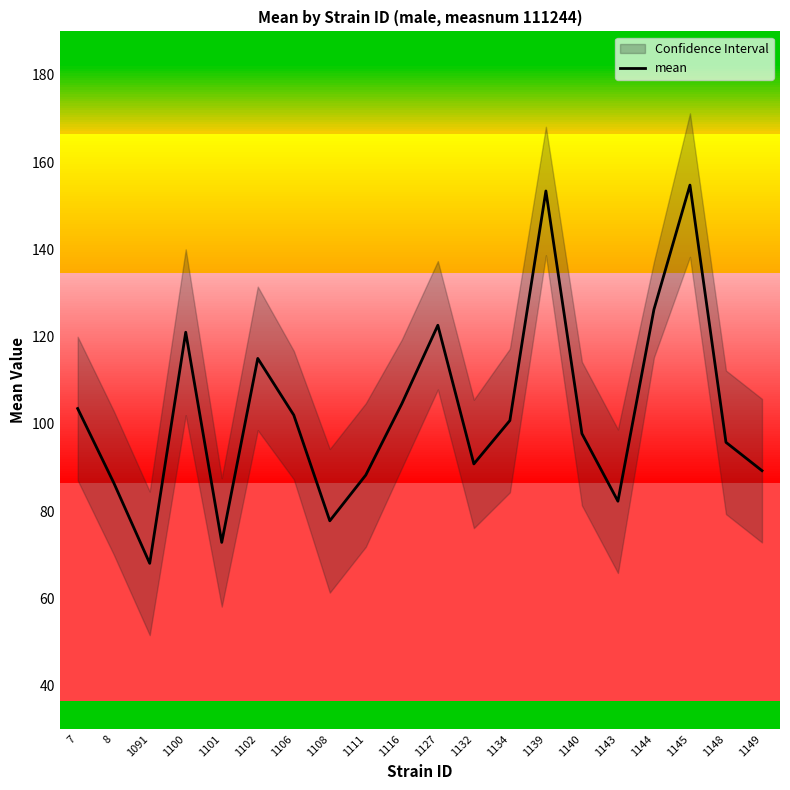

What is the ratio of the value at 8 to the value at 1139?

0.6